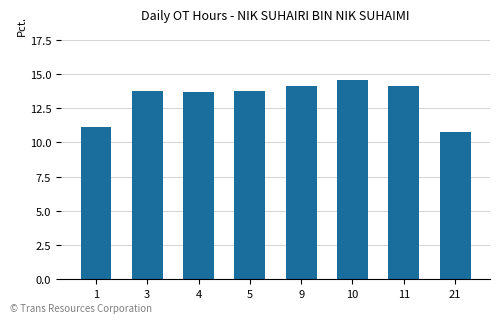

What is the approximate value at 11?

14.1